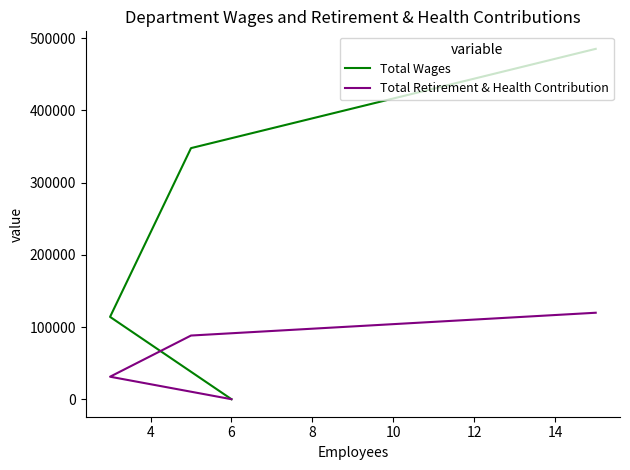

How many categories are shown in the chart?

4